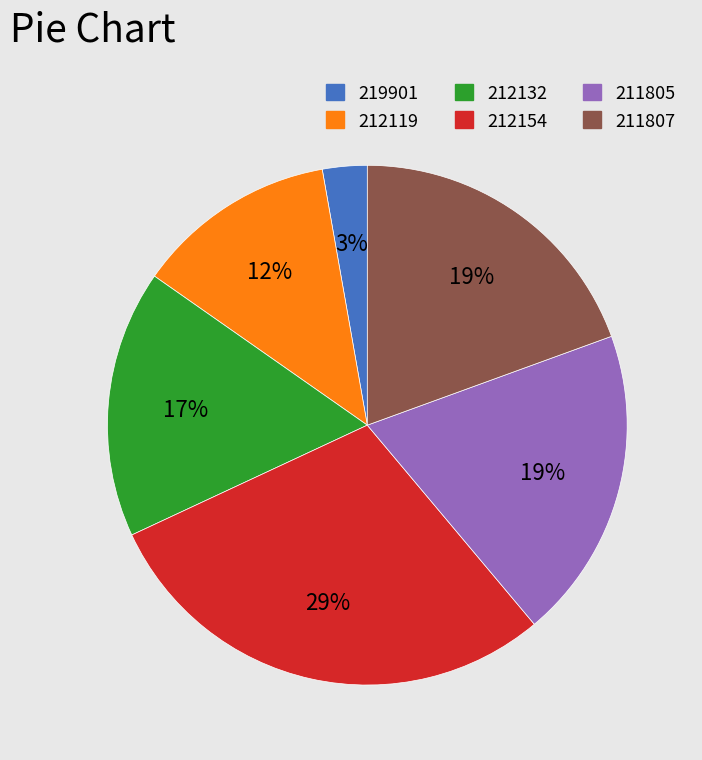

What is the ratio of the value at 212132 to the value at 212154?

0.6